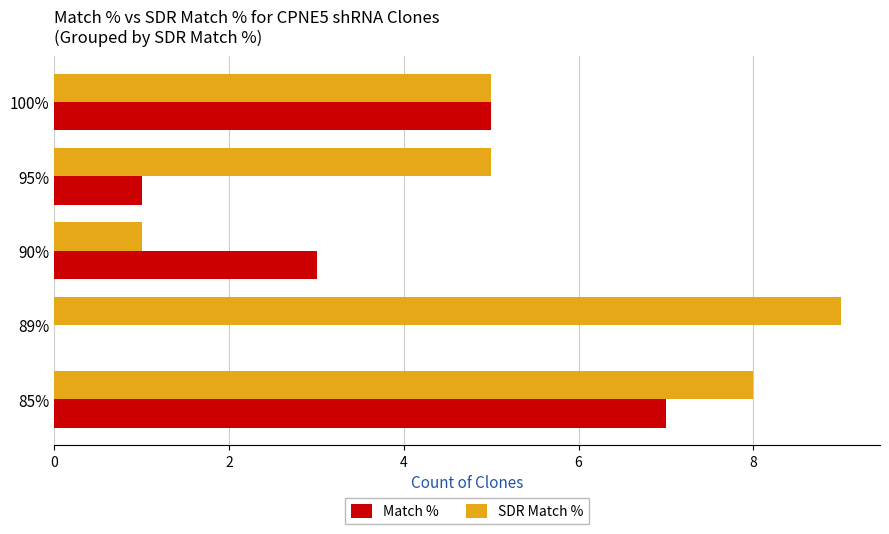

What is the sum of all SDR Match % values?

28